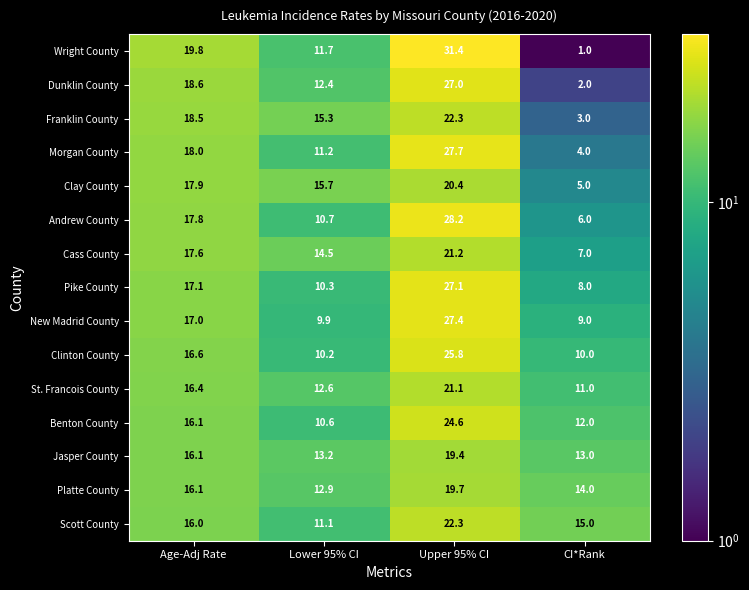

What value does the Cass County series have at Age-Adj Rate?

17.6